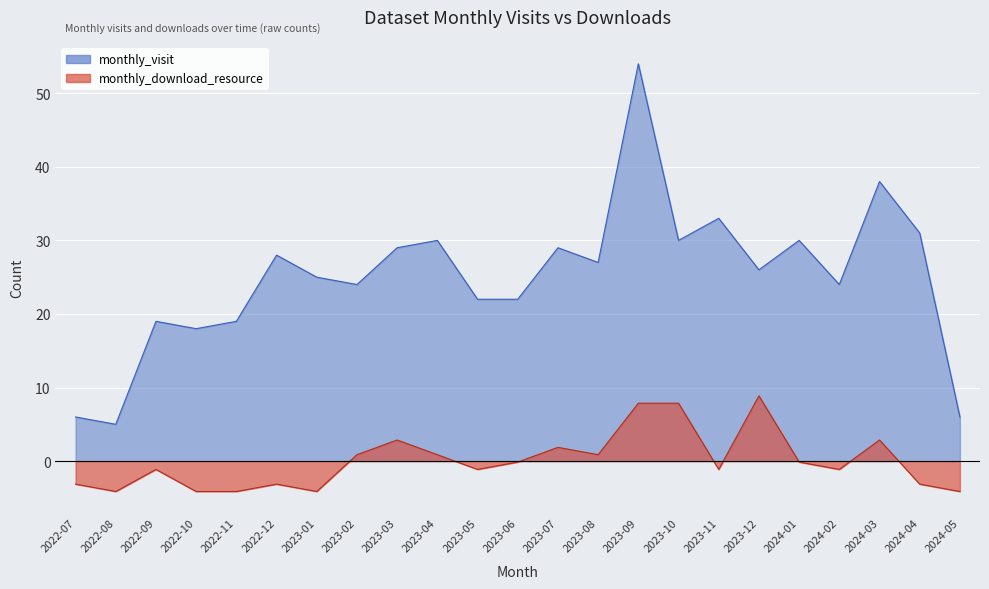

Which category has the lowest value in the monthly_visit series?

2022-08